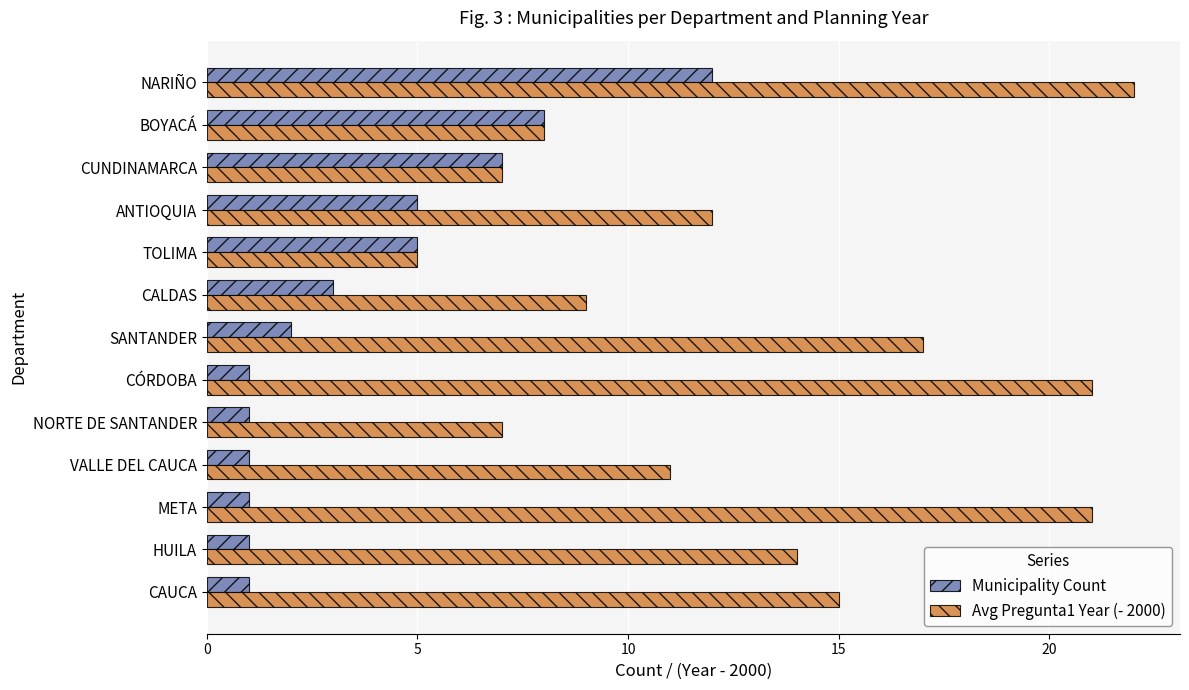

List the series in order of their peak value, highest first.

Avg Pregunta1 Year (- 2000), Municipality Count